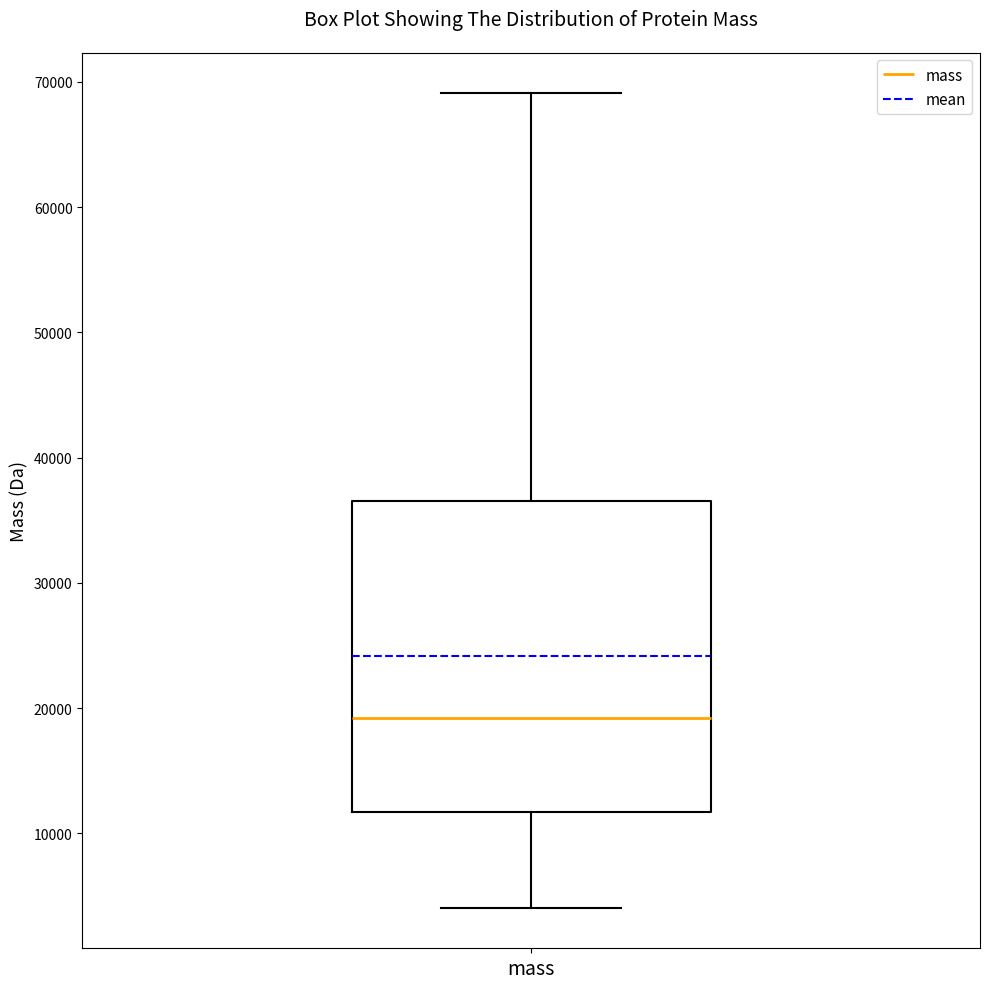

Read this box plot against the y-axis: the position of the median line, the range covered by the box, and the ends of both whiskers. The values are not printed on the chart, so give them approximately, as read against the axis.

median 19000, box 12000 to 37000, whiskers 4000 to 69000